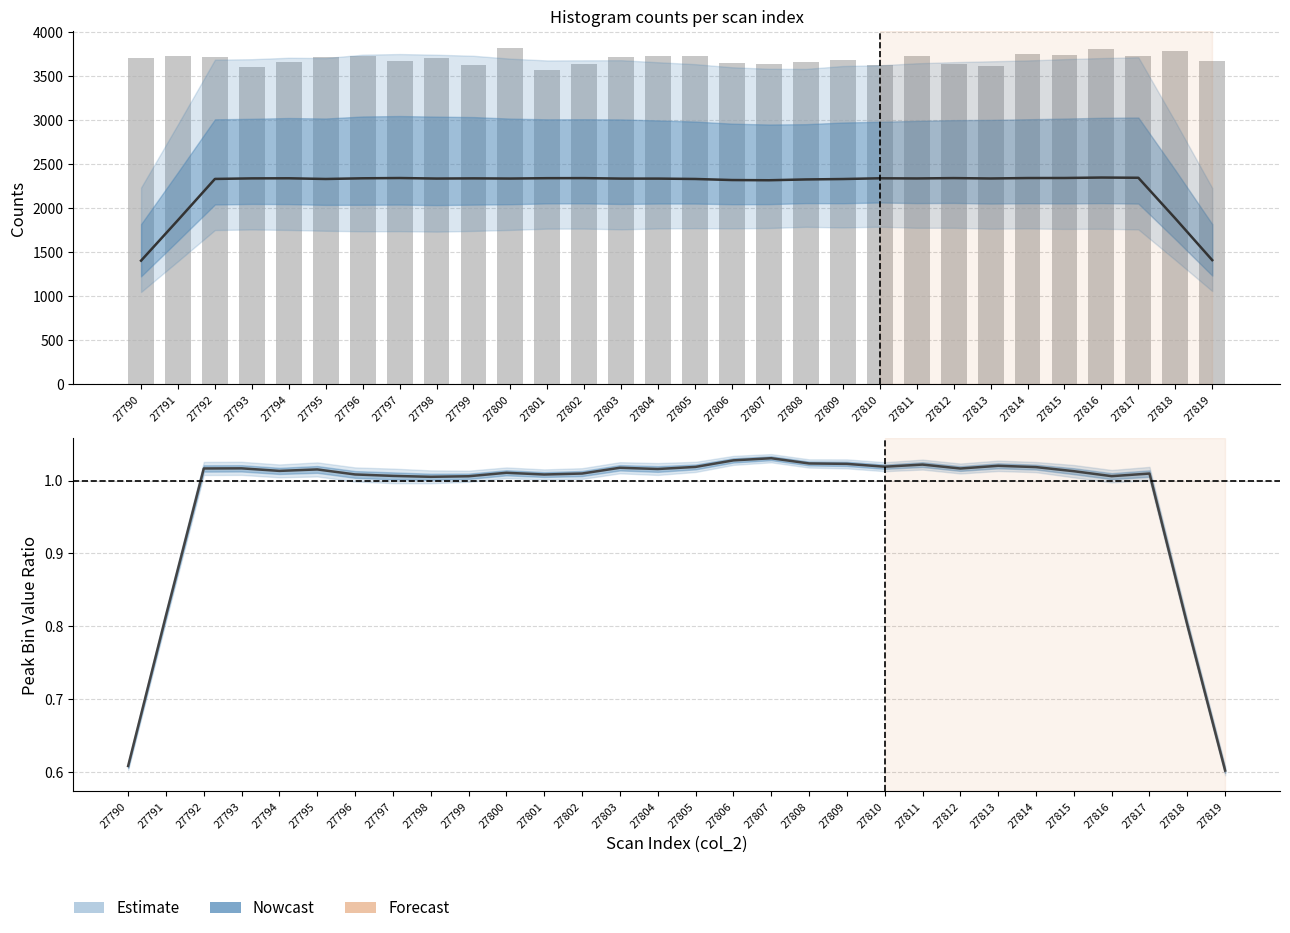

Is it true that Estimate equals 1.7 at 27795?

False